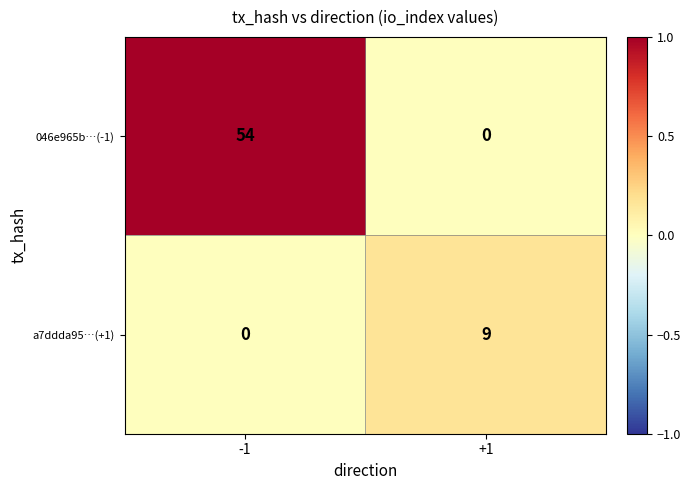

The 046e965b…(-1) series shows 0 at +1. True or false?

True